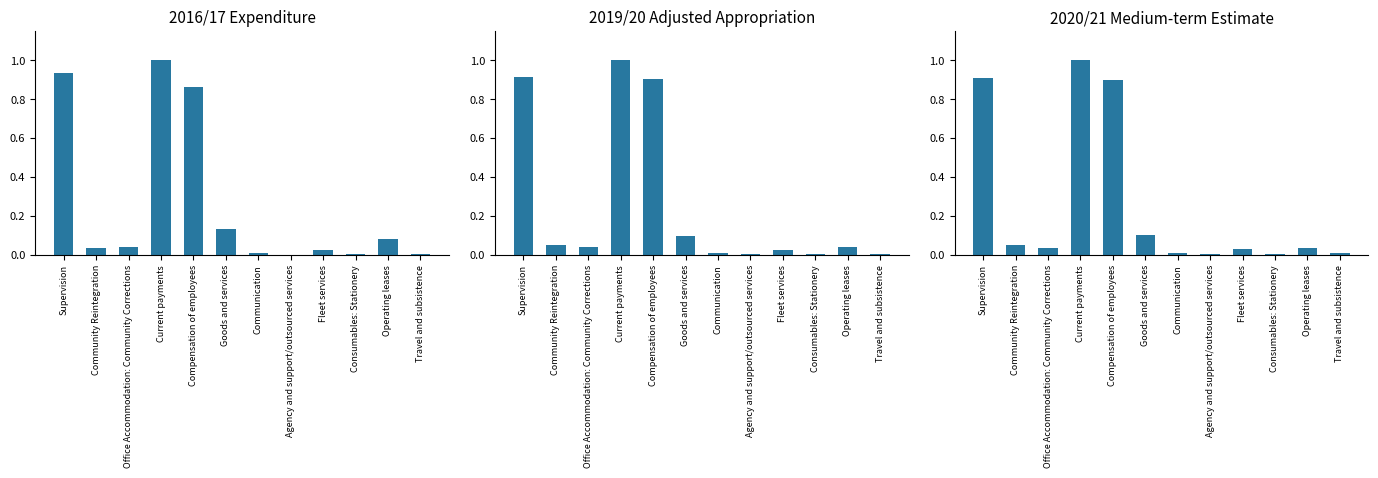

What is the difference between the 2016/17 values at Operating leases and Goods and services?

0.1